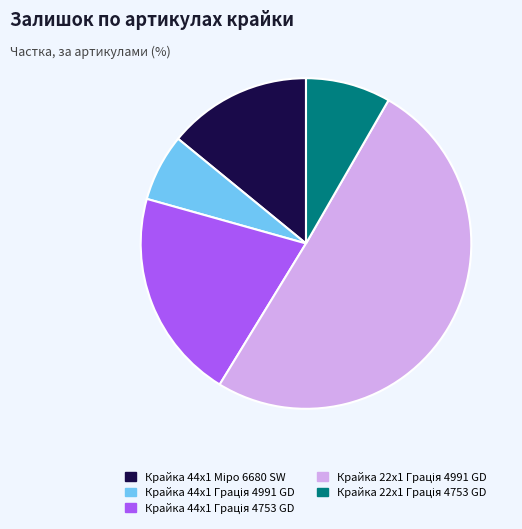

Does any single category account for the majority?

Yes